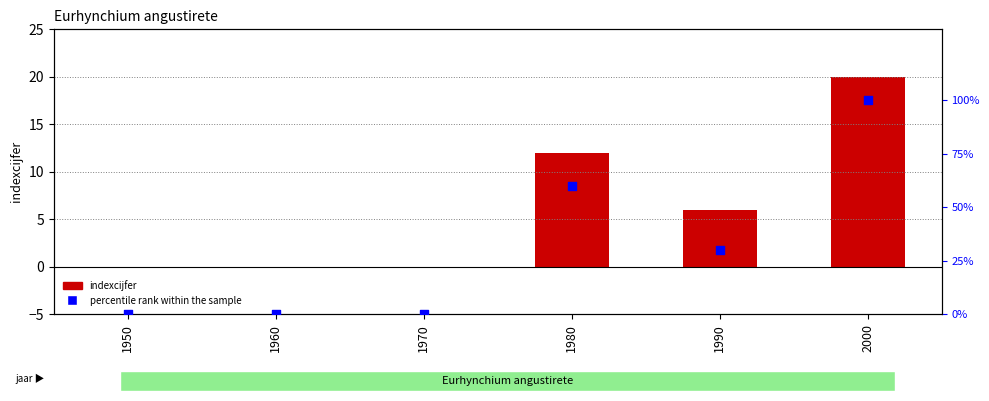

What are all the series names shown in the legend?

indexcijfer, percentile rank within the sample